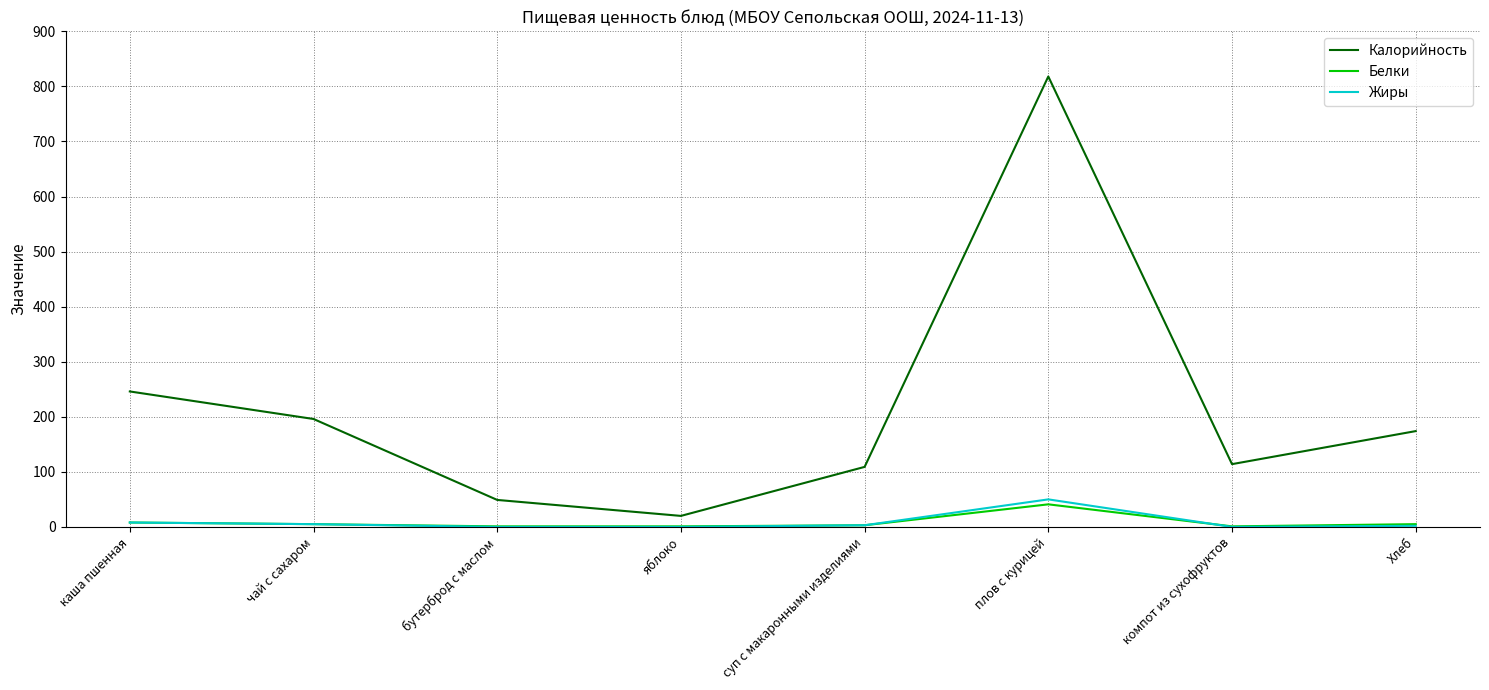

Which series changed the most between плов с курицей and компот из сухофруктов?

Калорийность